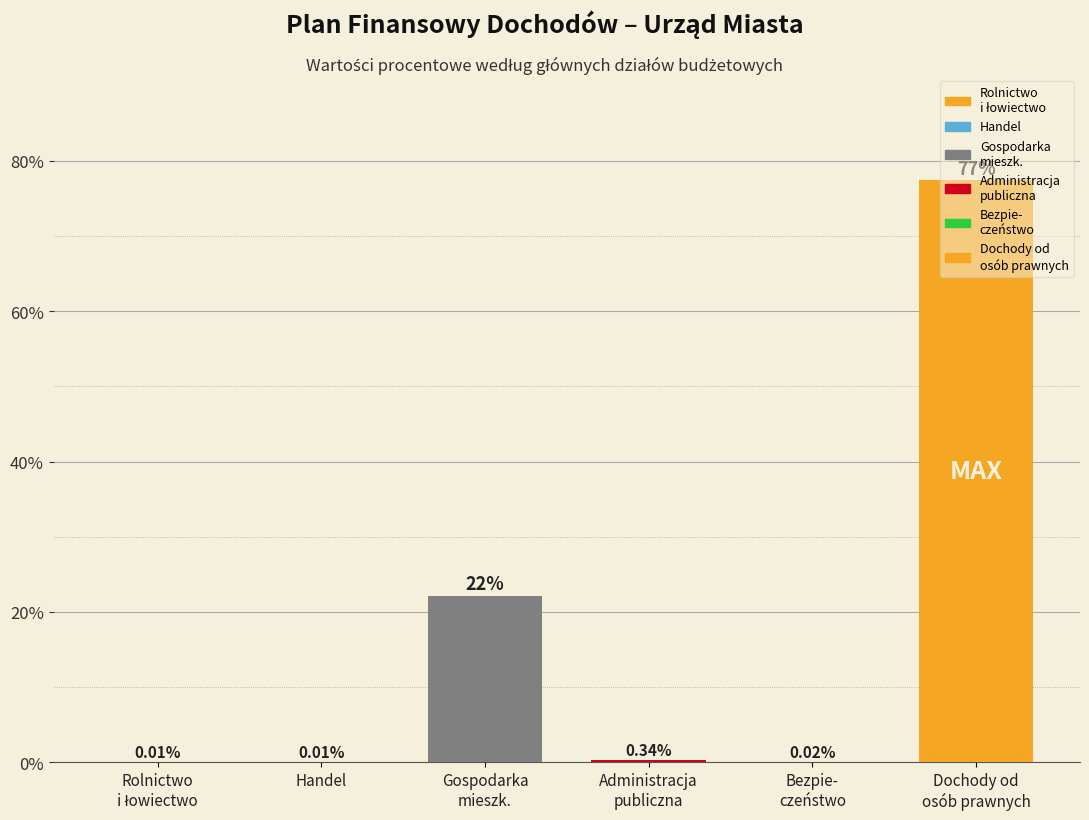

What is the sum of all values?

100.0